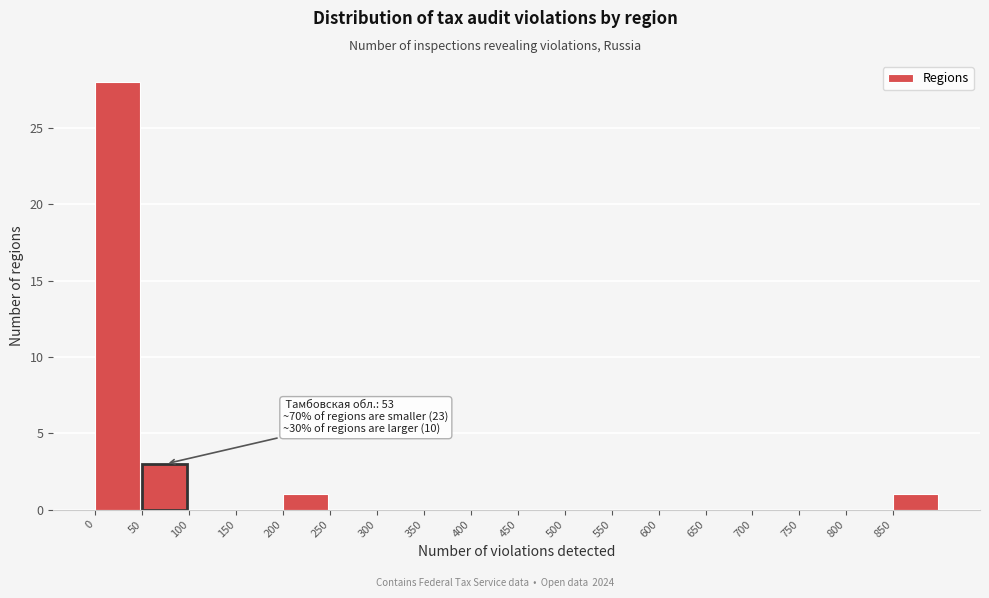

Over which range of the x-axis is the bar tallest?

0 to 50